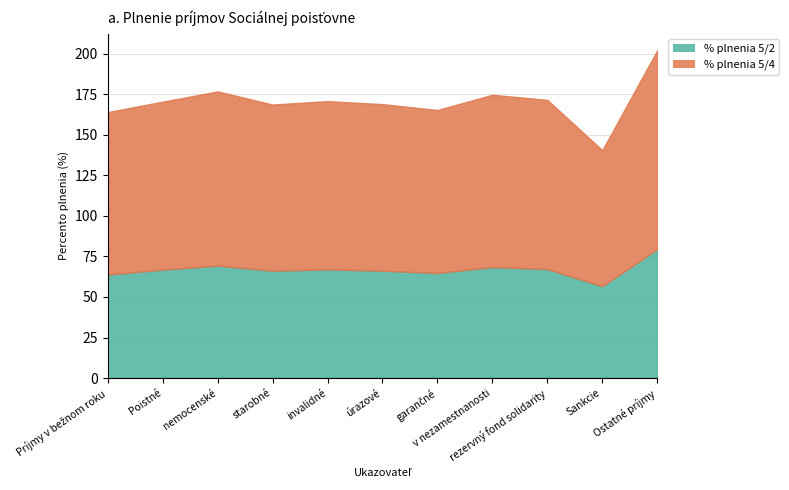

What is the difference between the % plnenia 5/2 values at Príjmy v bežnom roku and invalidné?

3.2